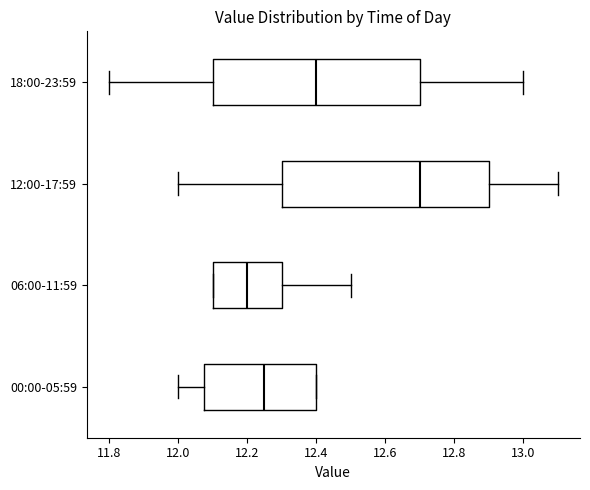

Reading bottom to top, read every box against the x-axis: the position of its median line, the range the box covers, and the ends of its whiskers. The values are not printed on the chart, so give them approximately, as read against the axis.

00:00-05:59: median 12.26, box 12.08 to 12.40, whiskers 12.00 to 12.40
06:00-11:59: median 12.20, box 12.10 to 12.30, whiskers 12.10 to 12.50
12:00-17:59: median 12.70, box 12.30 to 12.90, whiskers 12.00 to 13.10
18:00-23:59: median 12.40, box 12.10 to 12.70, whiskers 11.80 to 13.00